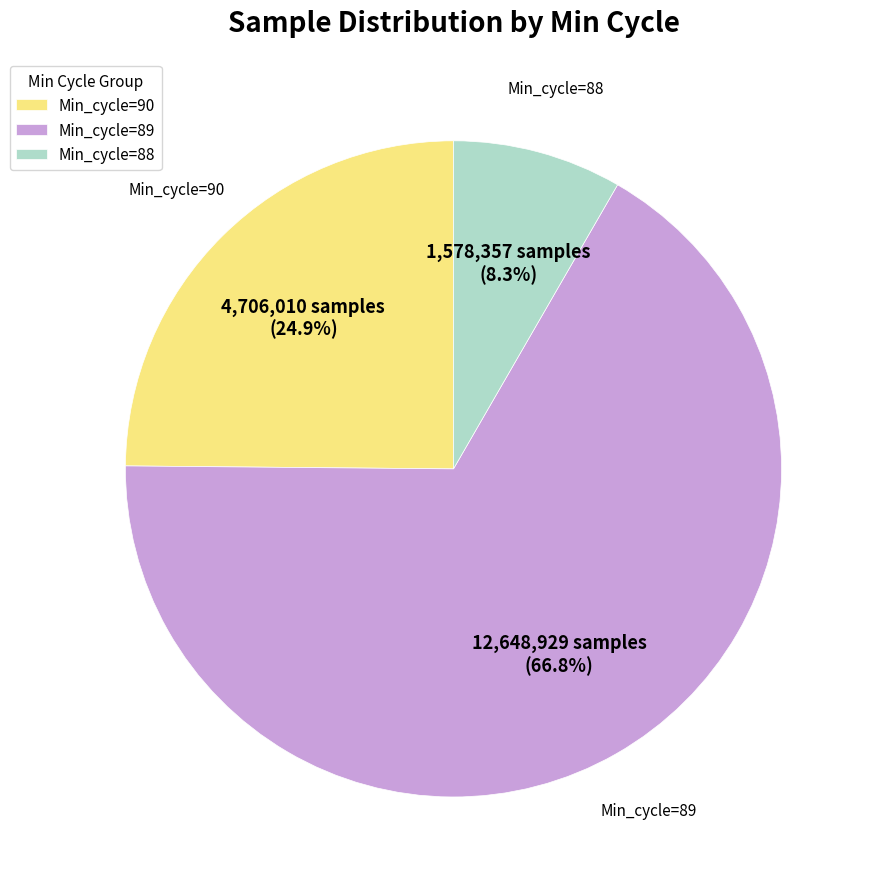

Does Min_cycle=90 account for over 50% of the chart?

No